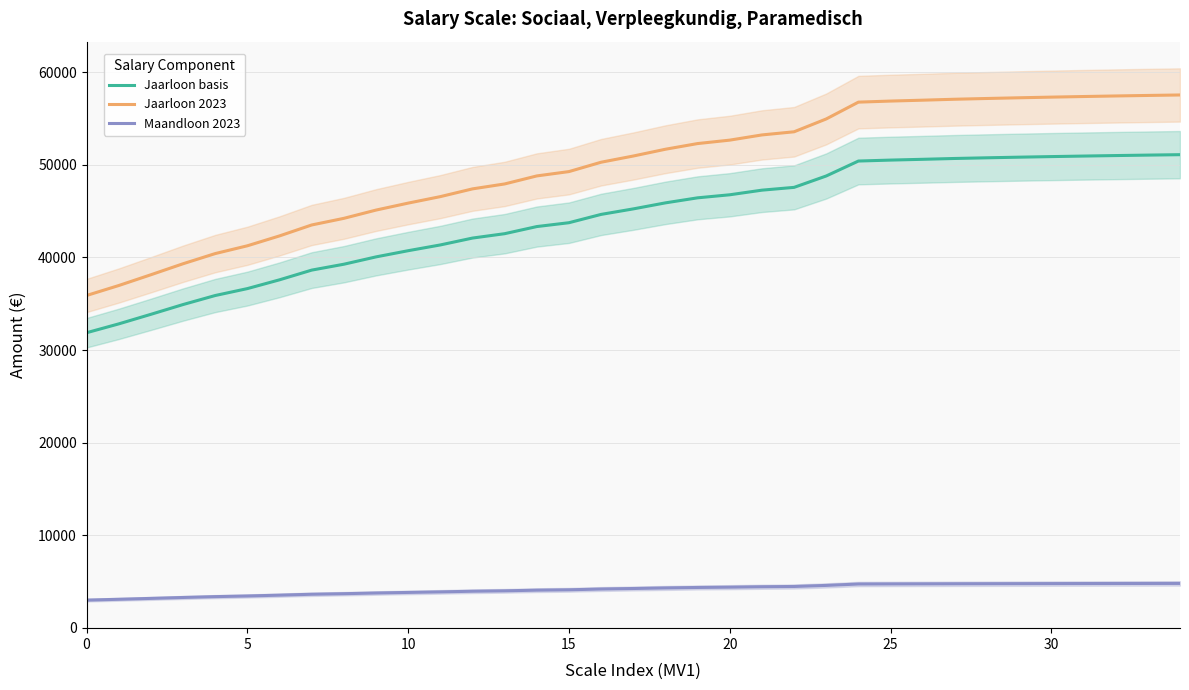

Read the Jaarloon 2023 value at 19.

52304.3